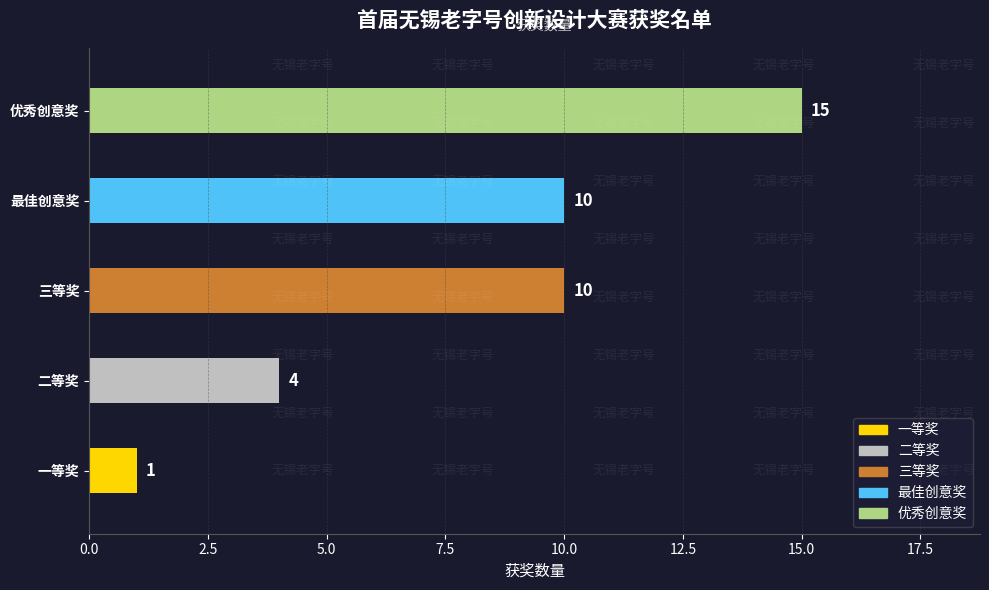

What is the sum of all values?

40